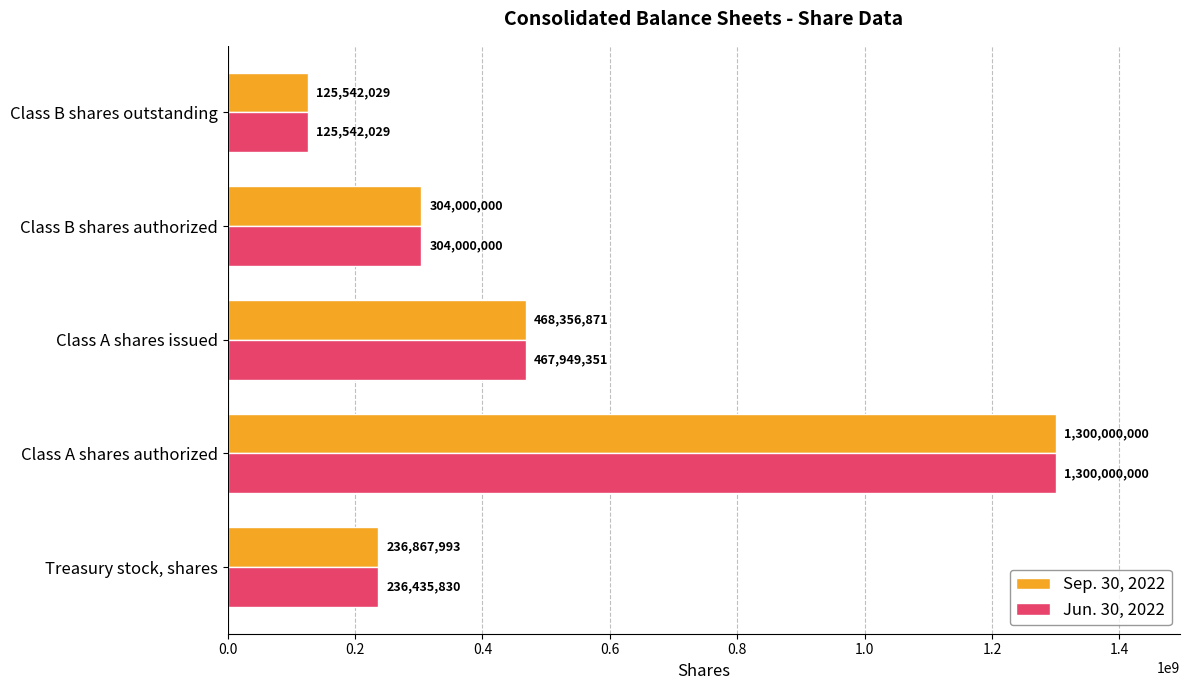

What is the sum of all Jun. 30, 2022 values?

2433927210